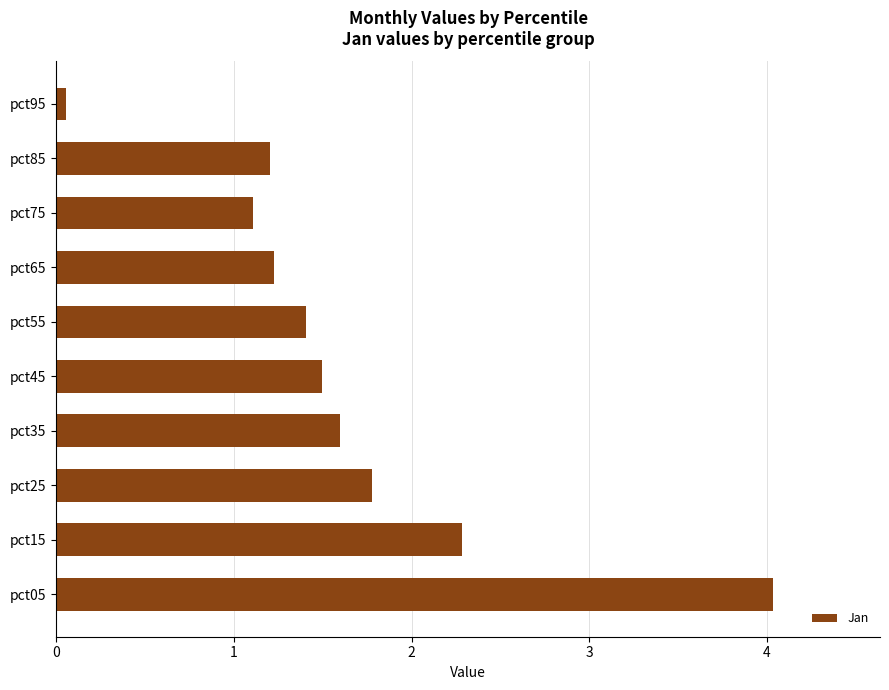

True or false: the data shows 1.1 at pct75.

True